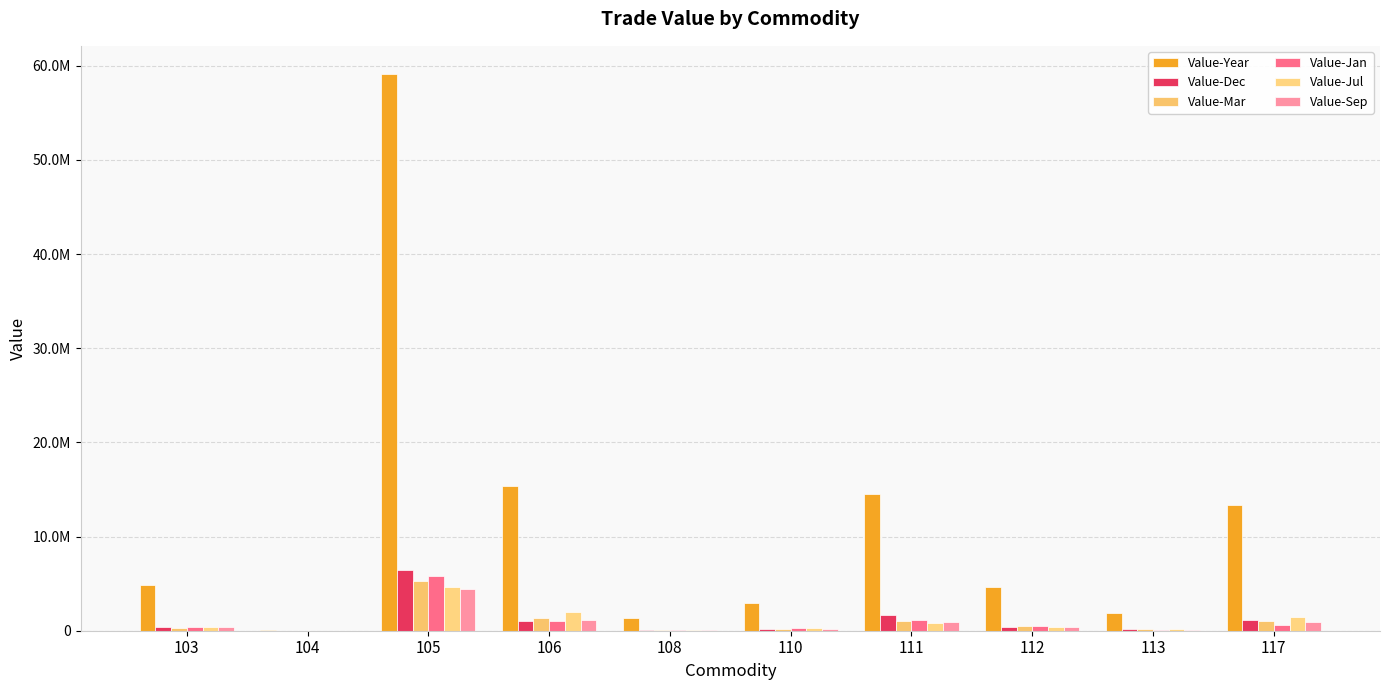

What is the difference between the Value-Dec values at 110 and 106?

826713